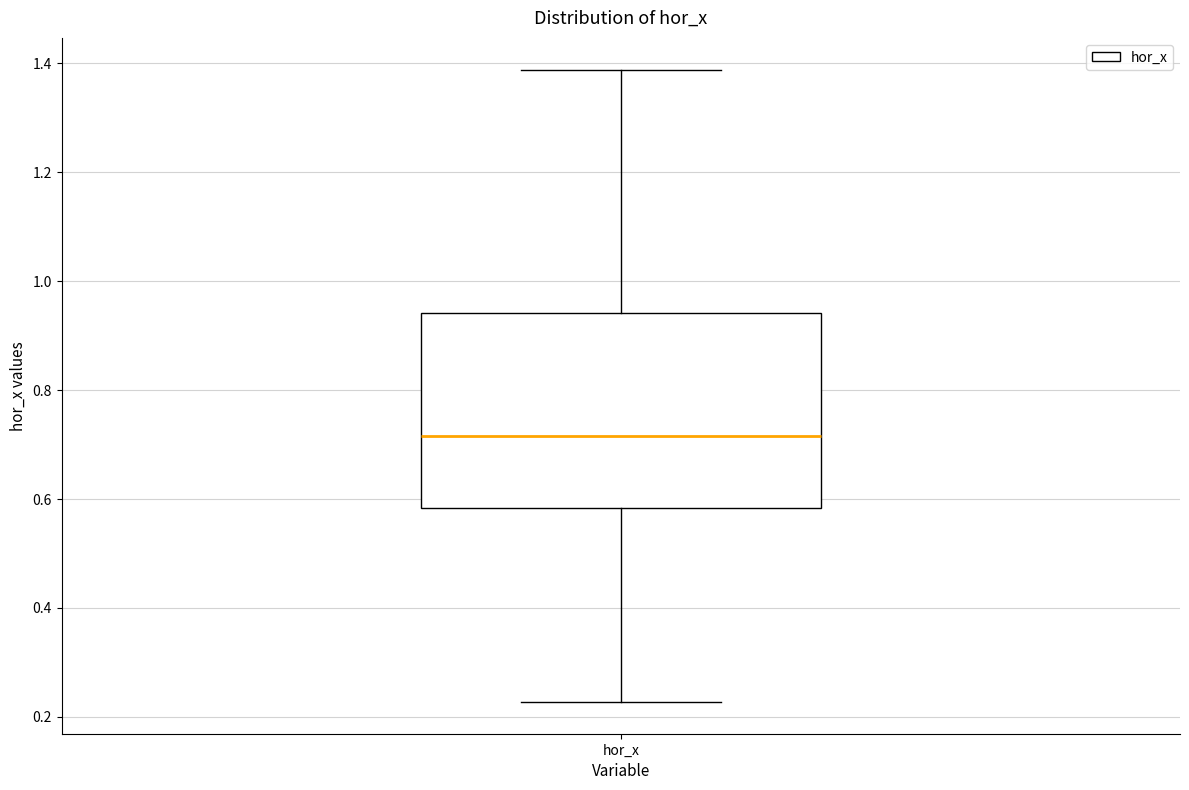

Where is the lower edge of the box for hor_x on the y-axis? The values are not printed on the chart, so give them approximately, as read against the axis.

0.58